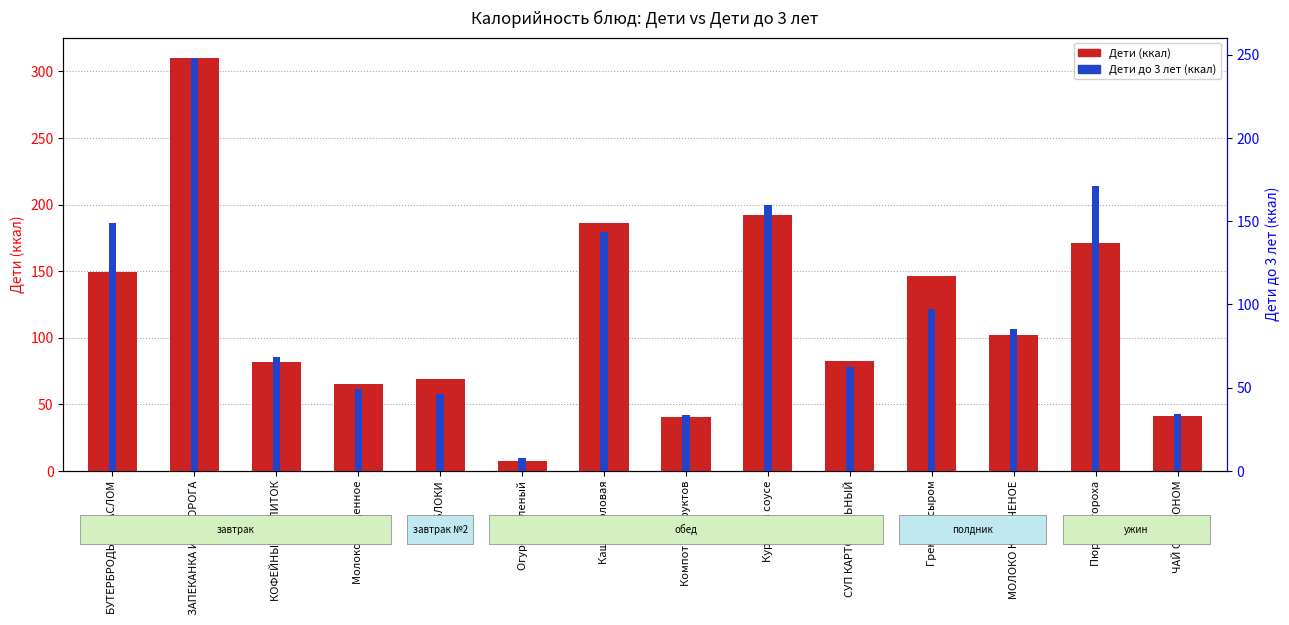

Are the bars horizontal?

No